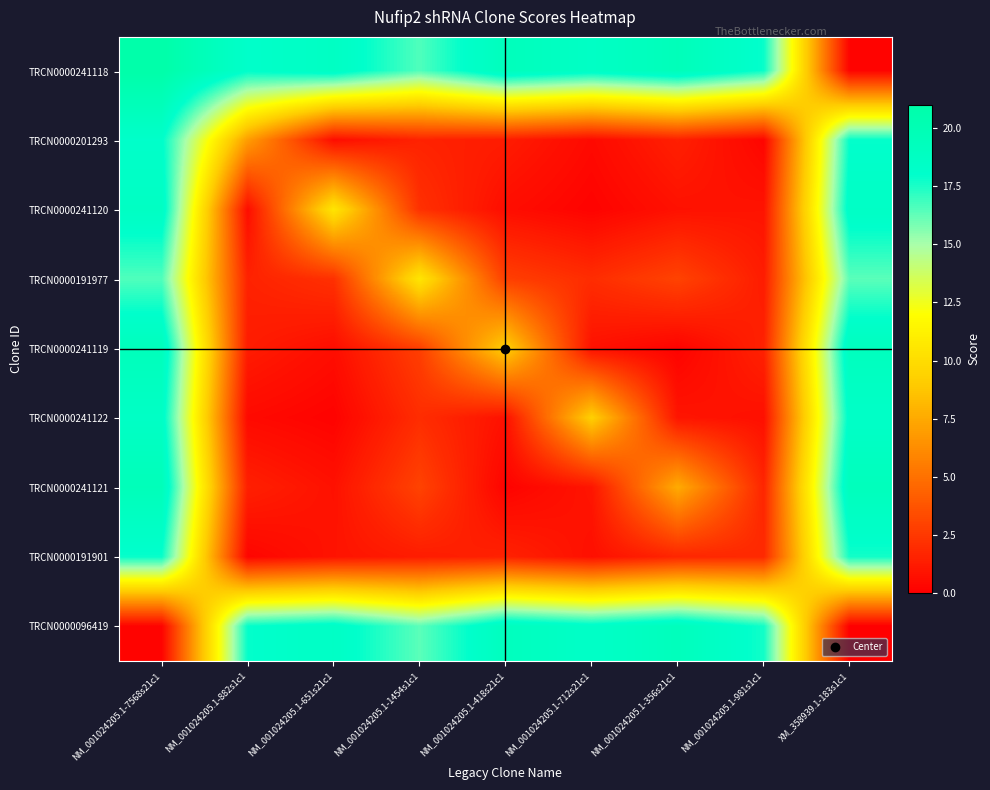

Reading left to right, what are all the values shown in this chart?

TRCN0000241118: NM_001024205.1-7568s21c1=21.0	NM_001024205.1-882s1c1=18.1	NM_001024205.1-651s21c1=18.7	NM_001024205.1-1454s1c1=16.6	NM_001024205.1-418s21c1=19.4	NM_001024205.1-712s21c1=18.6	NM_001024205.1-356s21c1=19.5	NM_001024205.1-981s1c1=17.8	XM_358939.1-183s1c1=0.2
TRCN0000201293: NM_001024205.1-7568s21c1=18.1	NM_001024205.1-882s1c1=6.9	NM_001024205.1-651s21c1=0.6	NM_001024205.1-1454s1c1=1.5	NM_001024205.1-418s21c1=1.3	NM_001024205.1-712s21c1=0.5	NM_001024205.1-356s21c1=1.4	NM_001024205.1-981s1c1=0.3	XM_358939.1-183s1c1=17.9
TRCN0000241120: NM_001024205.1-7568s21c1=18.7	NM_001024205.1-882s1c1=0.6	NM_001024205.1-651s21c1=10.5	NM_001024205.1-1454s1c1=2.2	NM_001024205.1-418s21c1=0.6	NM_001024205.1-712s21c1=0.2	NM_001024205.1-356s21c1=0.8	NM_001024205.1-981s1c1=0.9	XM_358939.1-183s1c1=18.6
TRCN0000191977: NM_001024205.1-7568s21c1=16.6	NM_001024205.1-882s1c1=1.5	NM_001024205.1-651s21c1=2.2	NM_001024205.1-1454s1c1=10.5	NM_001024205.1-418s21c1=2.8	NM_001024205.1-712s21c1=2.0	NM_001024205.1-356s21c1=3.0	NM_001024205.1-981s1c1=1.3	XM_358939.1-183s1c1=16.4
TRCN0000241119: NM_001024205.1-7568s21c1=19.4	NM_001024205.1-882s1c1=1.3	NM_001024205.1-651s21c1=0.6	NM_001024205.1-1454s1c1=2.8	NM_001024205.1-418s21c1=9.2	NM_001024205.1-712s21c1=0.8	NM_001024205.1-356s21c1=0.2	NM_001024205.1-981s1c1=1.5	XM_358939.1-183s1c1=19.2
TRCN0000241122: NM_001024205.1-7568s21c1=18.6	NM_001024205.1-882s1c1=0.5	NM_001024205.1-651s21c1=0.2	NM_001024205.1-1454s1c1=2.0	NM_001024205.1-418s21c1=0.8	NM_001024205.1-712s21c1=9.2	NM_001024205.1-356s21c1=1.0	NM_001024205.1-981s1c1=0.7	XM_358939.1-183s1c1=18.4
TRCN0000241121: NM_001024205.1-7568s21c1=19.5	NM_001024205.1-882s1c1=1.4	NM_001024205.1-651s21c1=0.8	NM_001024205.1-1454s1c1=3.0	NM_001024205.1-418s21c1=0.2	NM_001024205.1-712s21c1=1.0	NM_001024205.1-356s21c1=7.6	NM_001024205.1-981s1c1=1.7	XM_358939.1-183s1c1=19.4
TRCN0000191901: NM_001024205.1-7568s21c1=17.8	NM_001024205.1-882s1c1=0.3	NM_001024205.1-651s21c1=0.9	NM_001024205.1-1454s1c1=1.3	NM_001024205.1-418s21c1=1.5	NM_001024205.1-712s21c1=0.7	NM_001024205.1-356s21c1=1.7	NM_001024205.1-981s1c1=1.8	XM_358939.1-183s1c1=17.7
TRCN0000096419: NM_001024205.1-7568s21c1=0.2	NM_001024205.1-882s1c1=17.9	NM_001024205.1-651s21c1=18.6	NM_001024205.1-1454s1c1=16.4	NM_001024205.1-418s21c1=19.2	NM_001024205.1-712s21c1=18.4	NM_001024205.1-356s21c1=19.4	NM_001024205.1-981s1c1=17.7	XM_358939.1-183s1c1=0.0